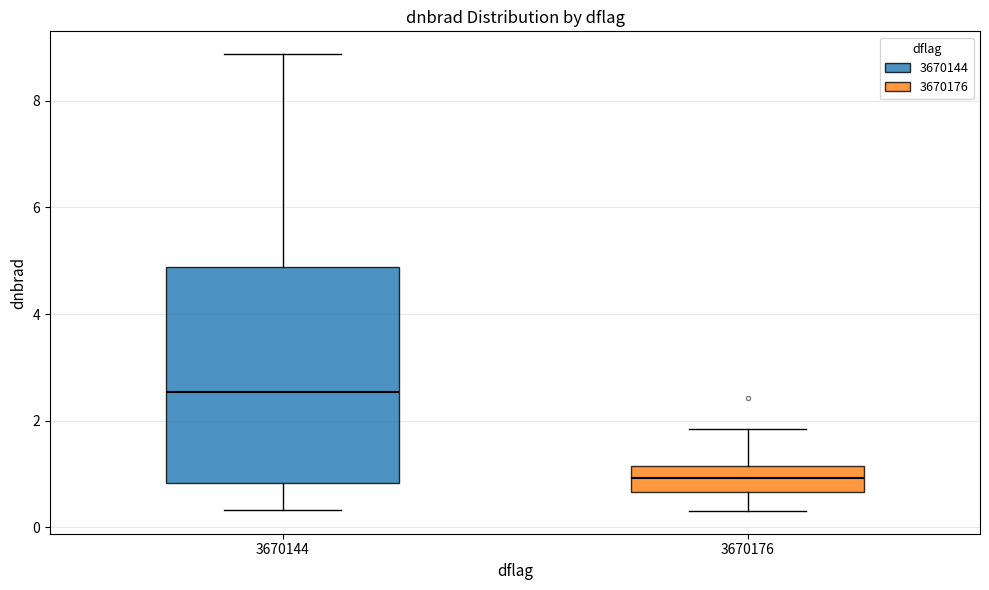

Which box's median line is the lowest?

3670176